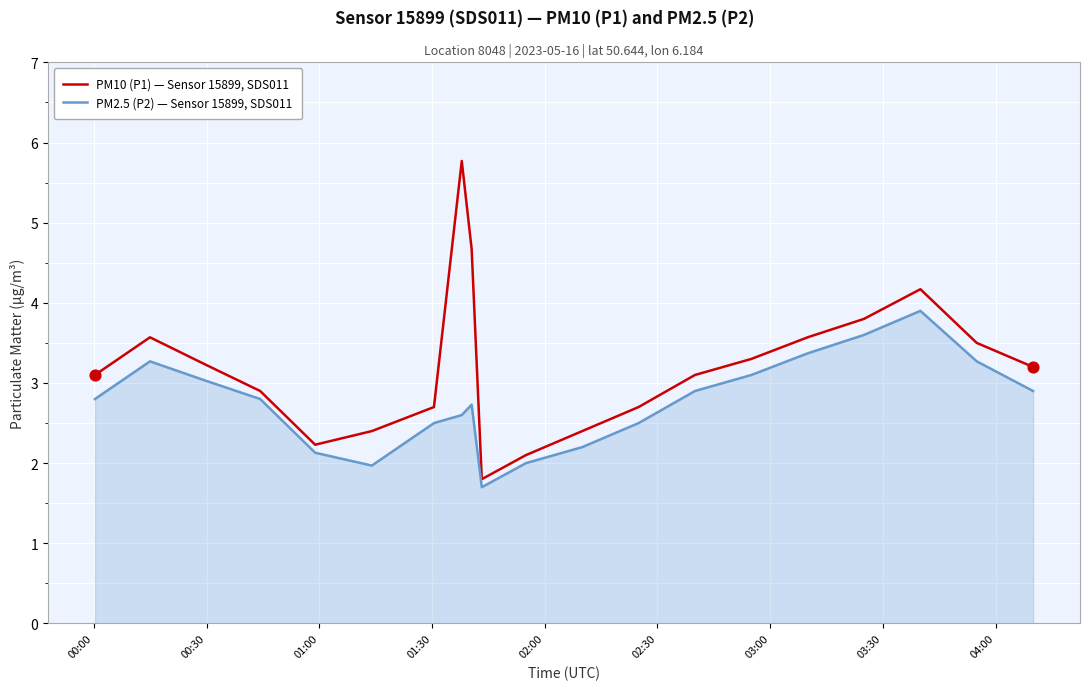

Which series has the widest spread of values?

PM10 (P1) — Sensor 15899, SDS011